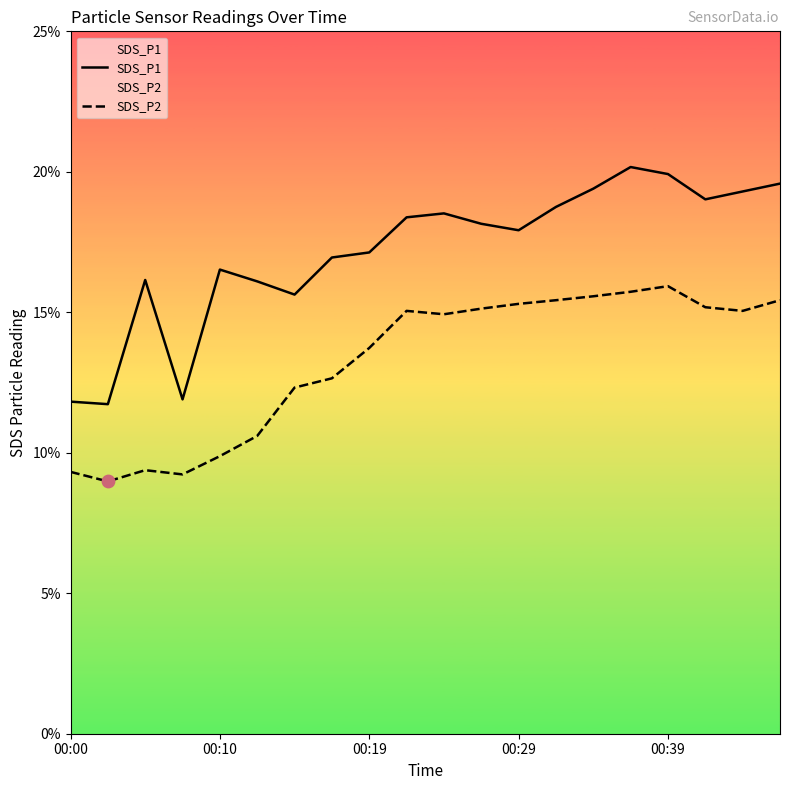

Which series has the widest spread of Y values?

SDS_P1